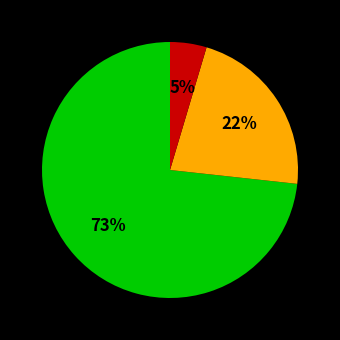

How many segments does this pie chart have?

3